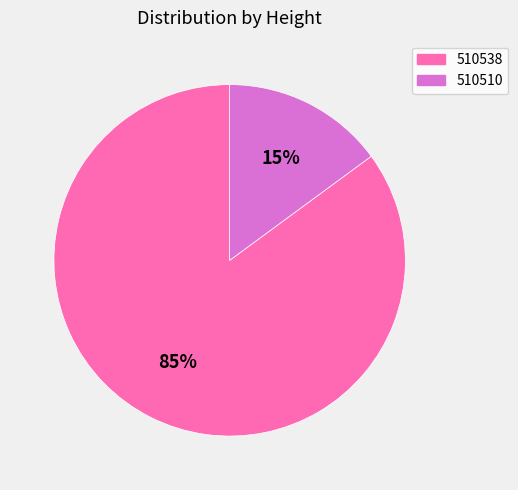

To the nearest percent, what percentage of the pie is 510510?

15%